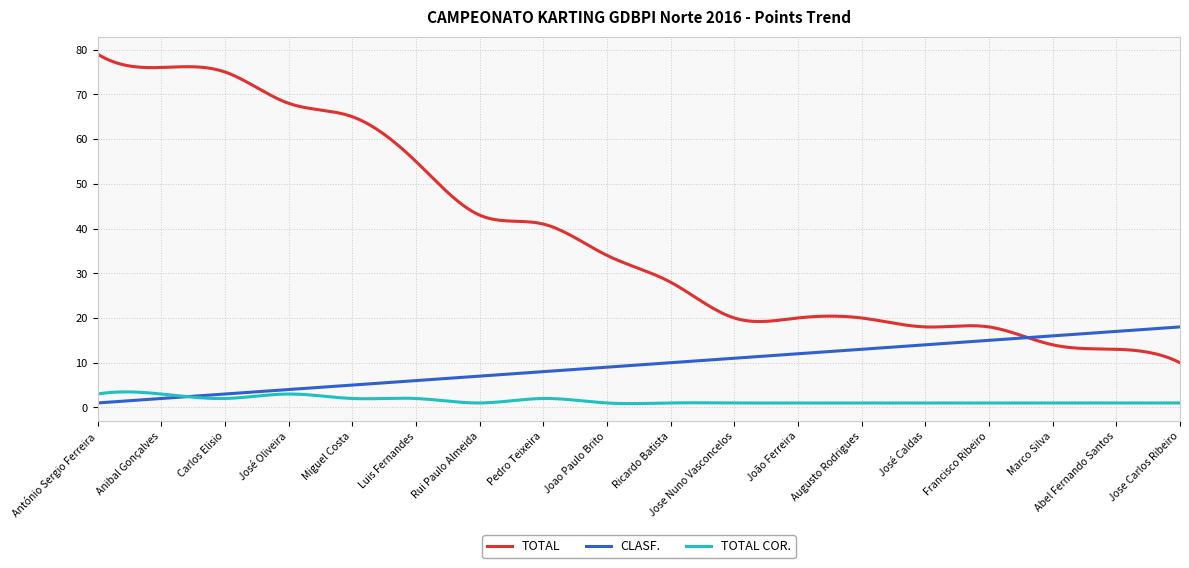

Rank the series by their maximum value, from highest to lowest.

TOTAL, CLASF., TOTAL COR.